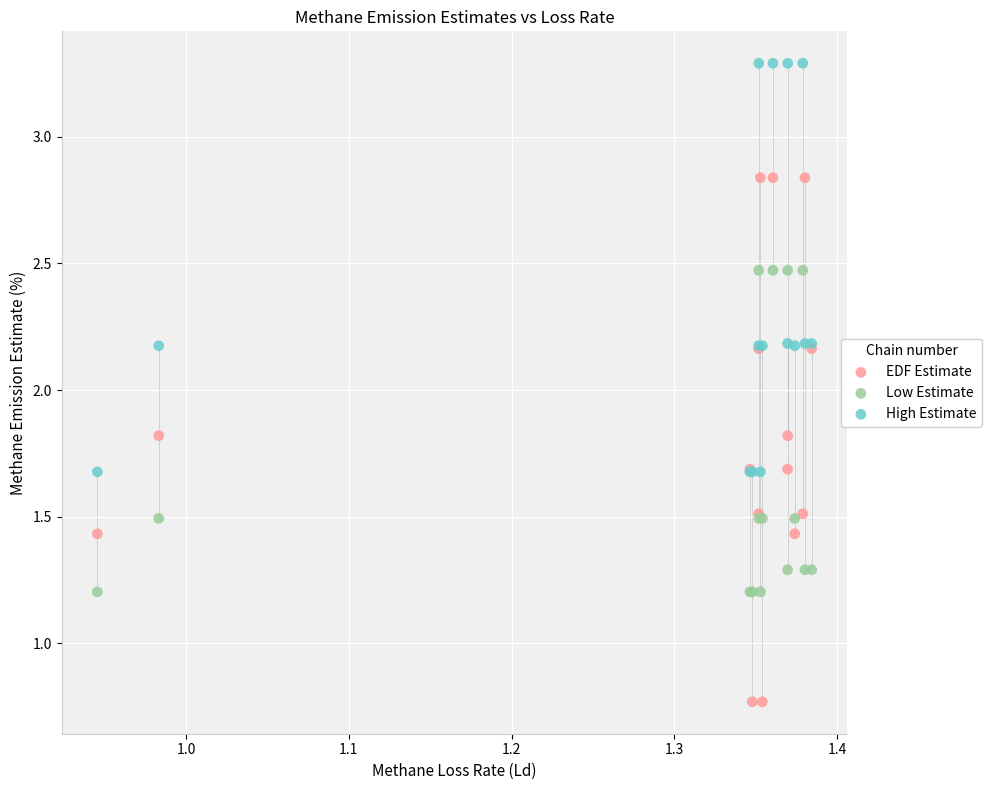

What are all the series names shown in the legend?

EDF Estimate, Low Estimate, High Estimate